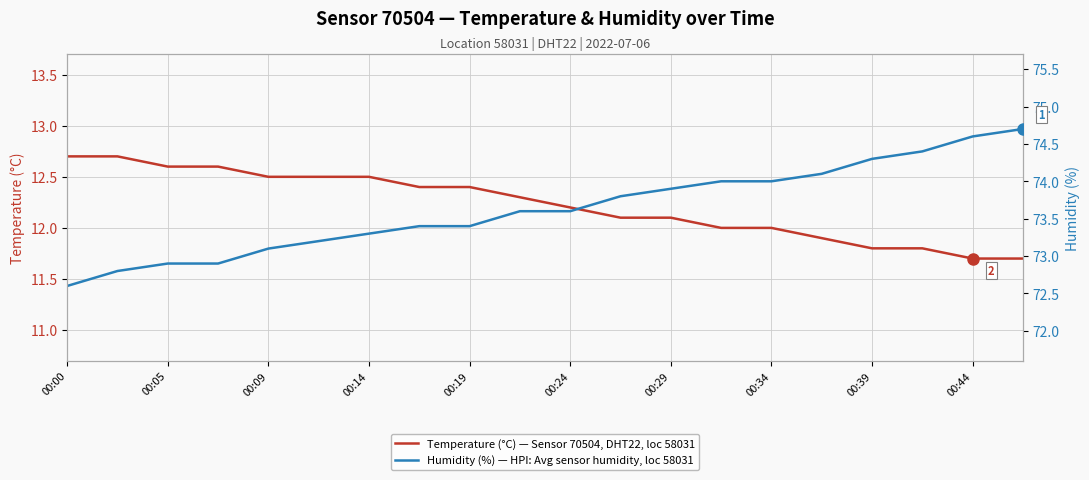

Is it true that Temperature (°C) — Sensor 70504, DHT22, loc 58031 equals 6.6 at 00:39?

False